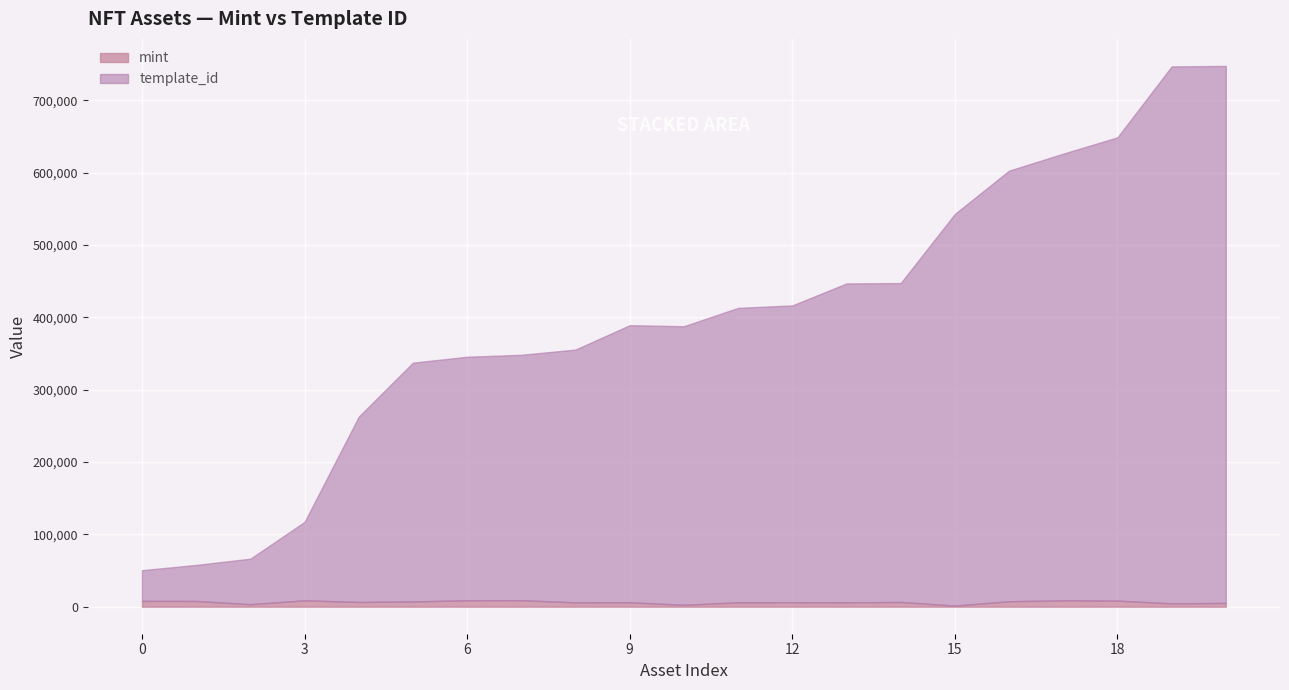

What are all the series names shown in the legend?

mint, template_id